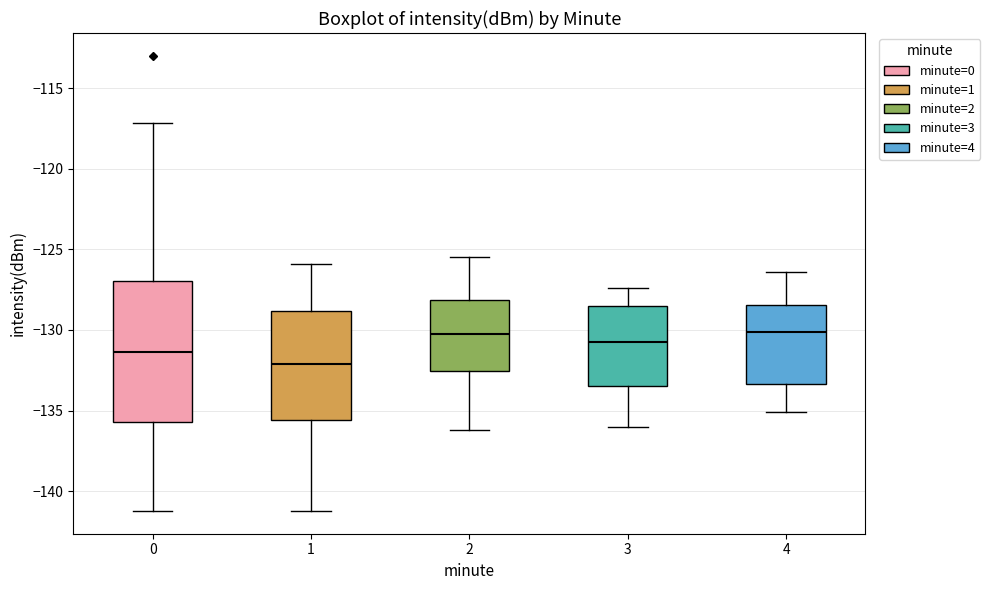

Reading left to right, read every box against the y-axis: the position of its median line, the range the box covers, and the ends of its whiskers. The values are not printed on the chart, so give them approximately, as read against the axis.

0: median -131.5, box -135.5 to -127.0, whiskers -141.0 to -117.0
1: median -132.0, box -135.5 to -129.0, whiskers -141.0 to -126.0
2: median -130.0, box -132.5 to -128.0, whiskers -136.0 to -125.5
3: median -130.5, box -133.5 to -128.5, whiskers -136.0 to -127.5
4: median -130.0, box -133.5 to -128.5, whiskers -135.0 to -126.5